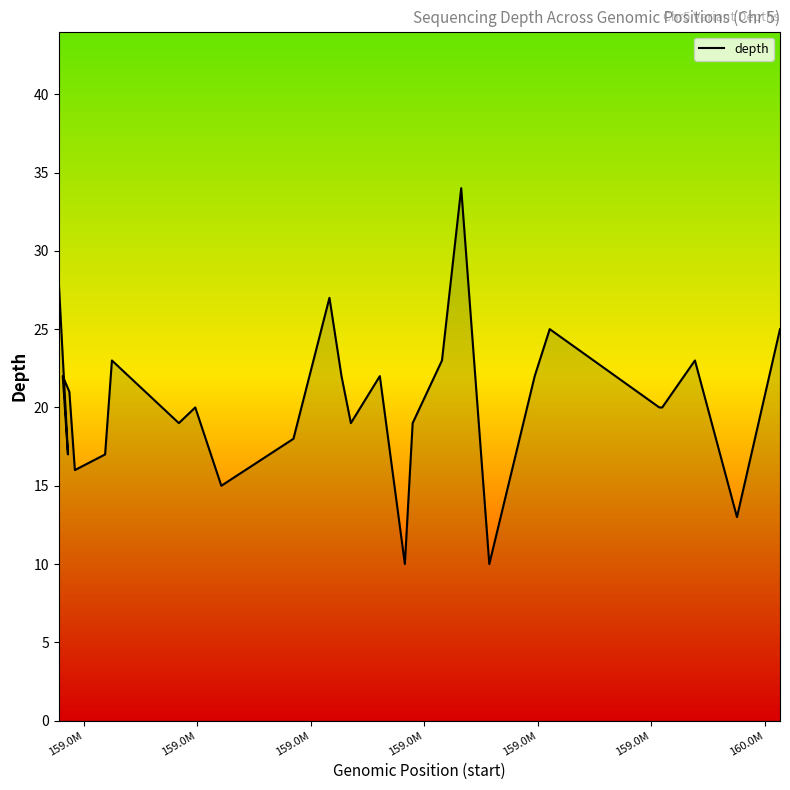

How many values are below 20?

11